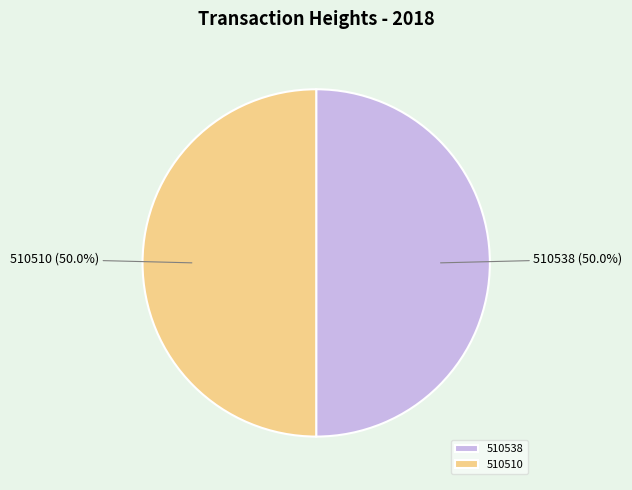

To the nearest percent, what portion does 510510 represent?

50%